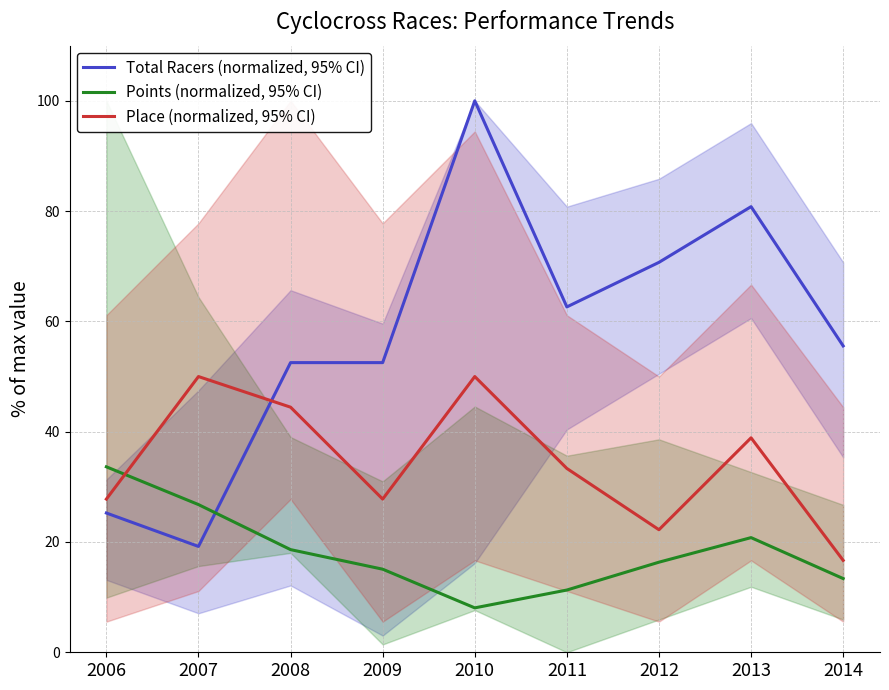

Reading left to right, extract all data points from this chart.

Total Racers (normalized, 95% CI): 2006=25.3	2007=19.2	2008=52.5	2009=52.5	2010=100.0	2011=62.6	2012=70.7	2013=80.8	2014=55.6
Points (normalized, 95% CI): 2006=33.6	2007=26.8	2008=18.6	2009=15.1	2010=8.1	2011=11.3	2012=16.3	2013=20.8	2014=13.4
Place (normalized, 95% CI): 2006=27.8	2007=50.0	2008=44.4	2009=27.8	2010=50.0	2011=33.3	2012=22.2	2013=38.9	2014=16.7